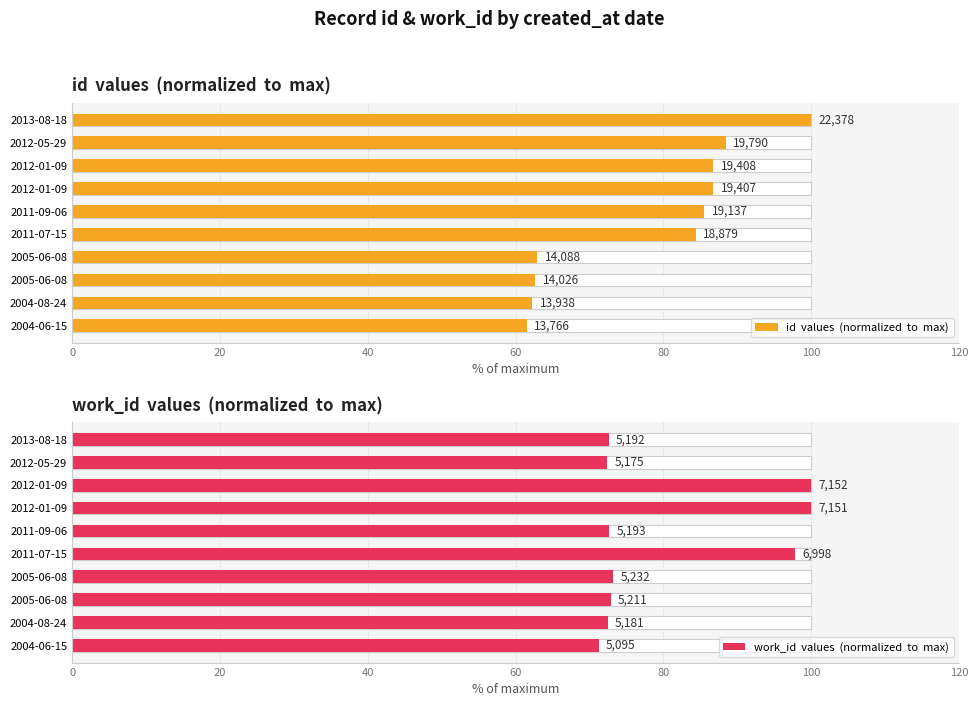

How many values in the work_id  values  (normalized  to  max) series are below 72?

1